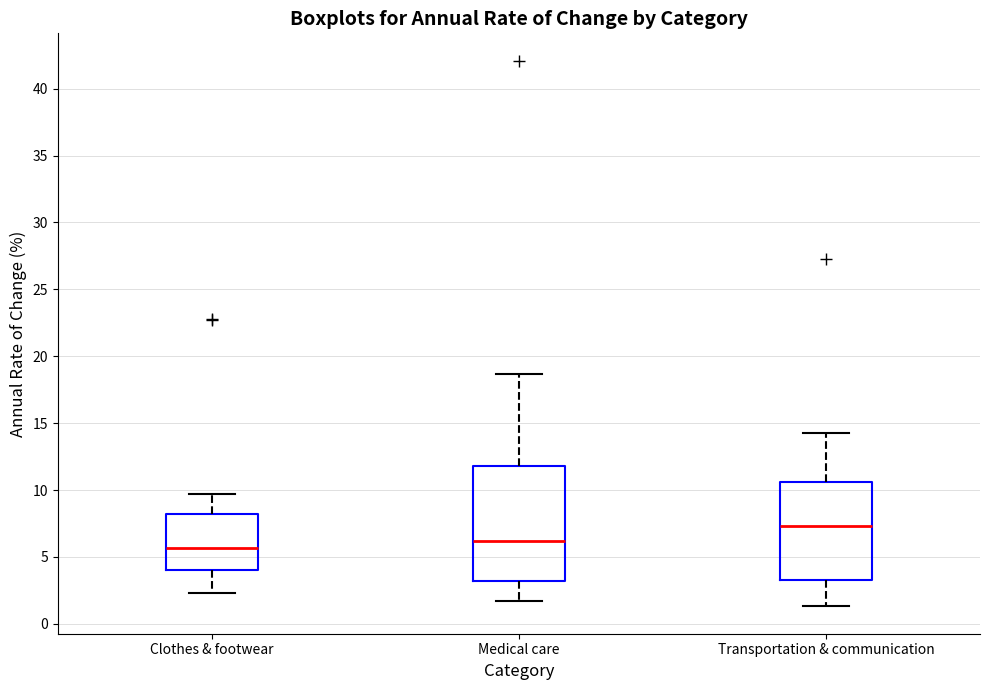

Which box's median line is the highest?

Transportation & communication